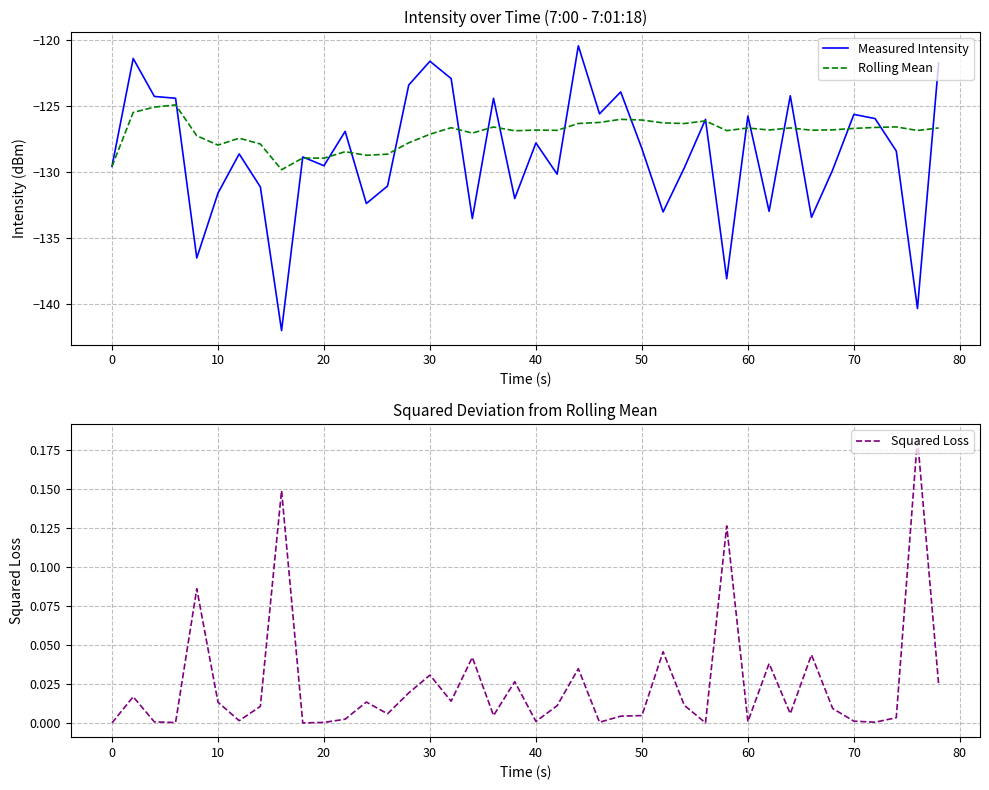

What is the minimum value for Rolling Mean?

-129.8